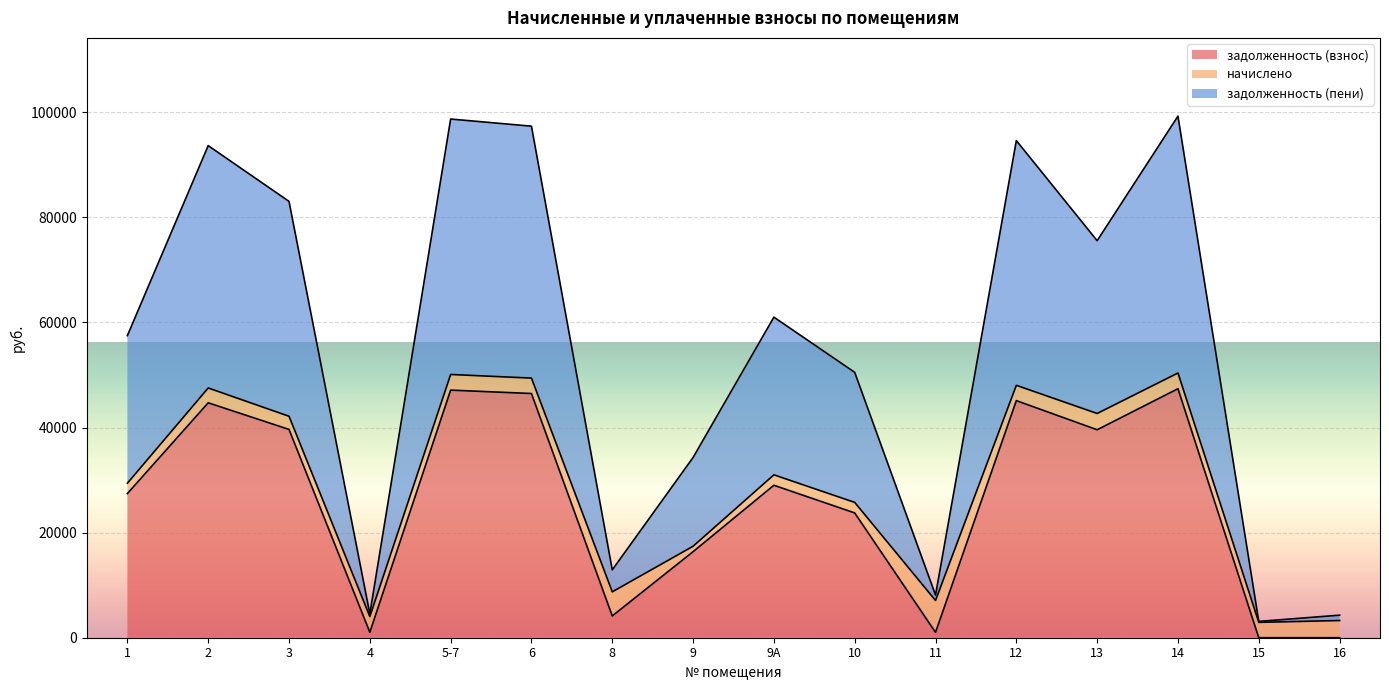

What is the maximum value shown in the chart?

99252.8